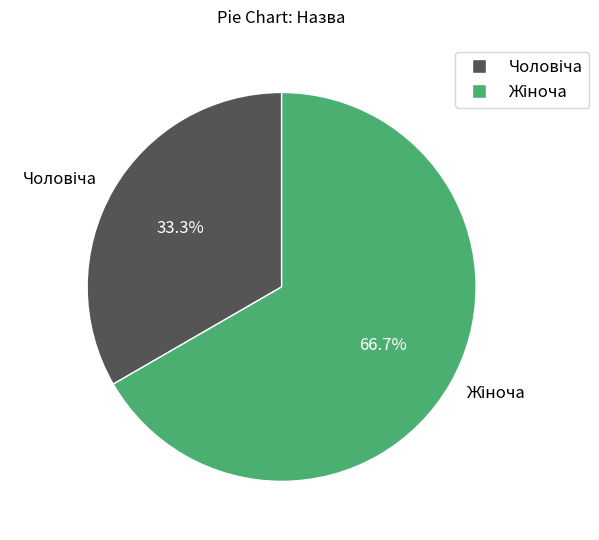

Does any single category account for the majority?

Yes